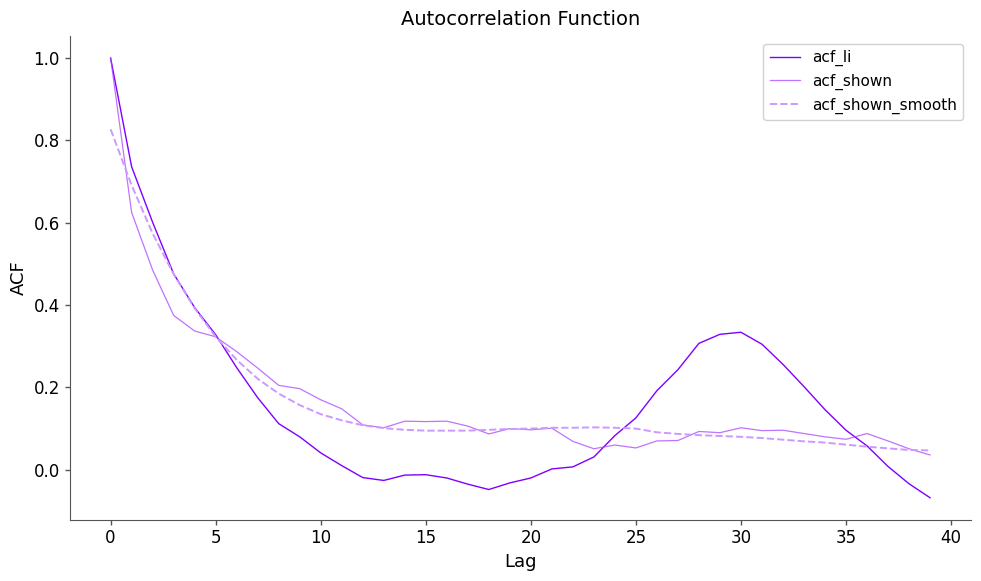

How many intersections are there between acf_shown_smooth and acf_li?

3